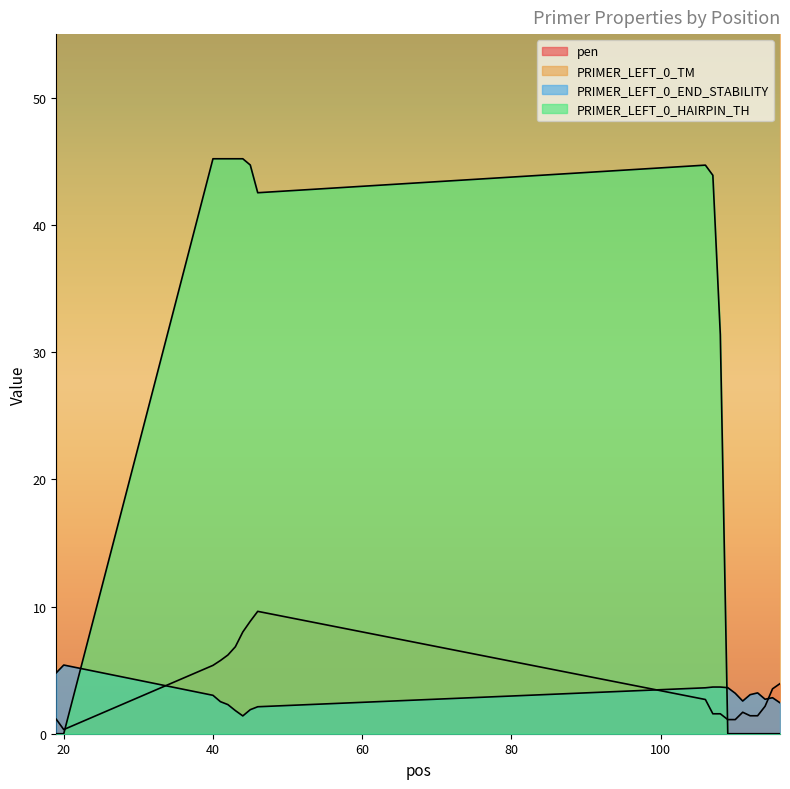

How many lines are shown in the chart?

4